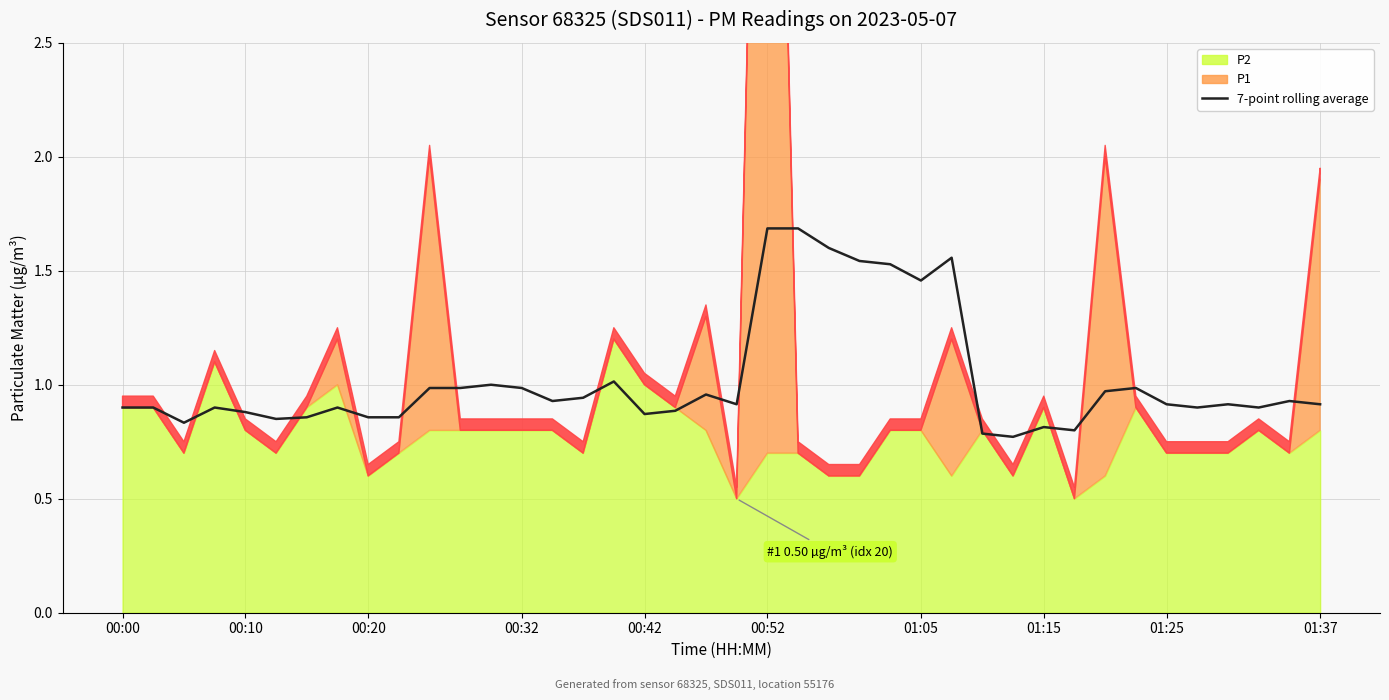

The chart shows a value of 1.2 at 18. True or false?

False